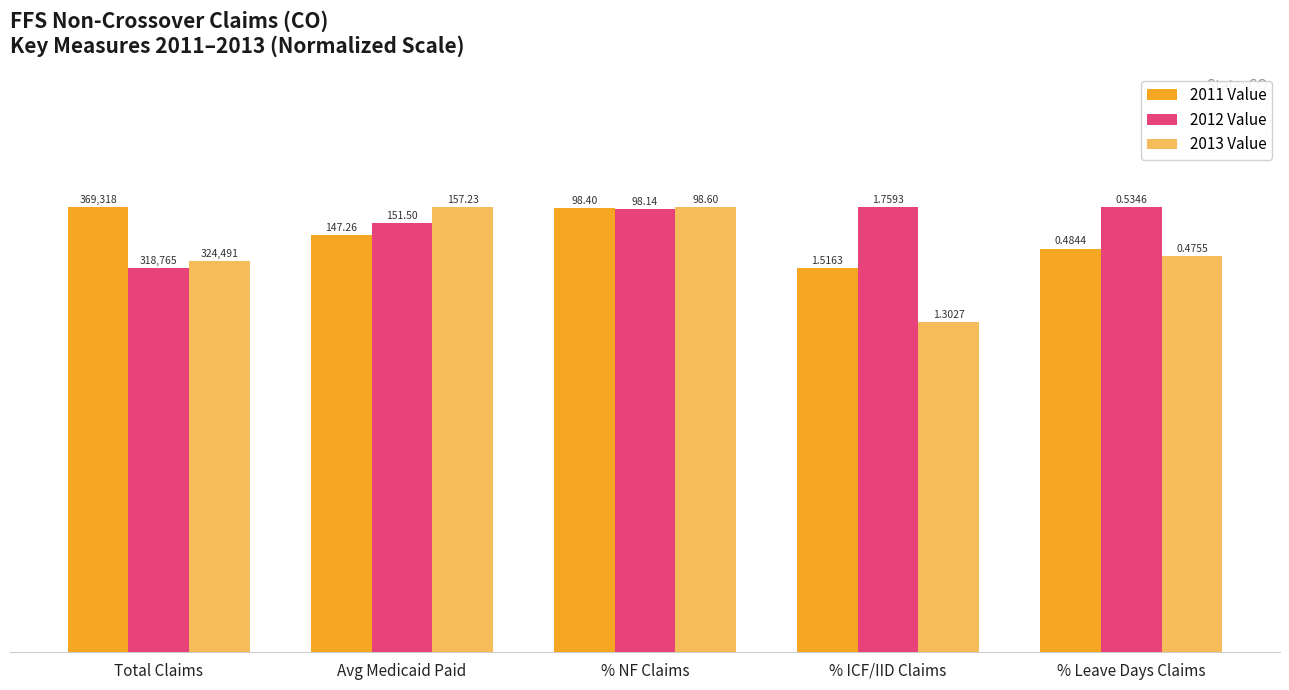

How many bars are there in total?

15